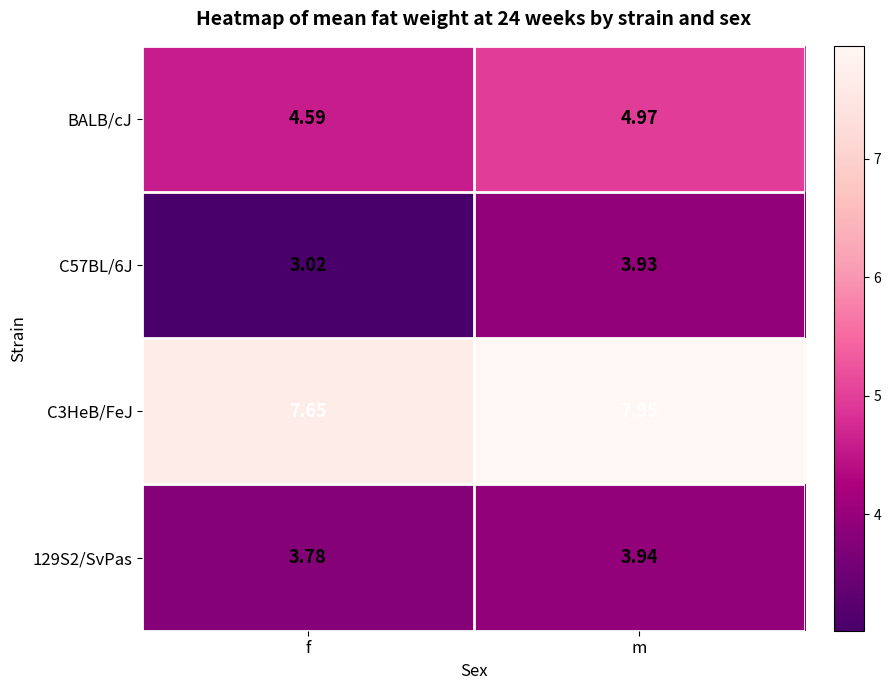

Rank the categories by BALB/cJ value from highest to lowest.

m, f